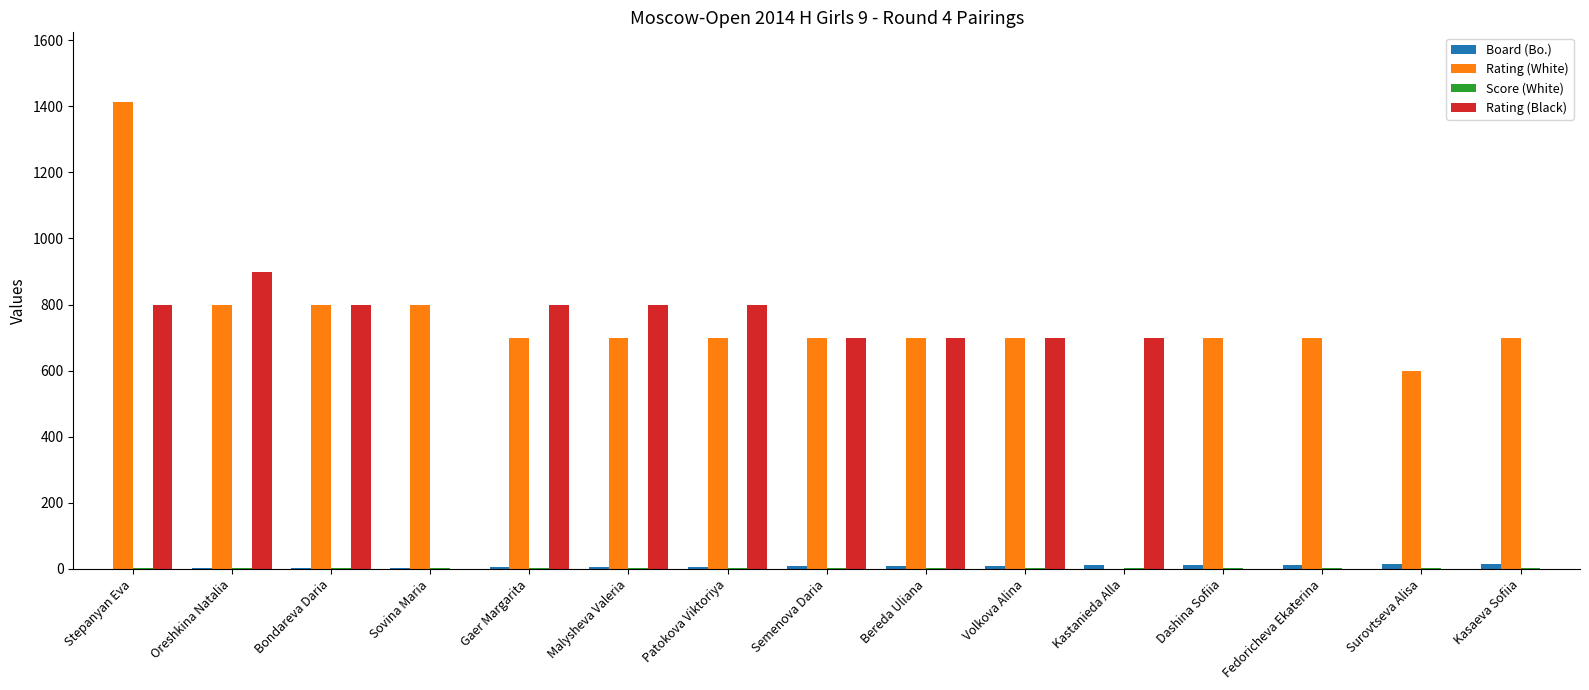

Which series has the largest total across all categories?

Rating (White)